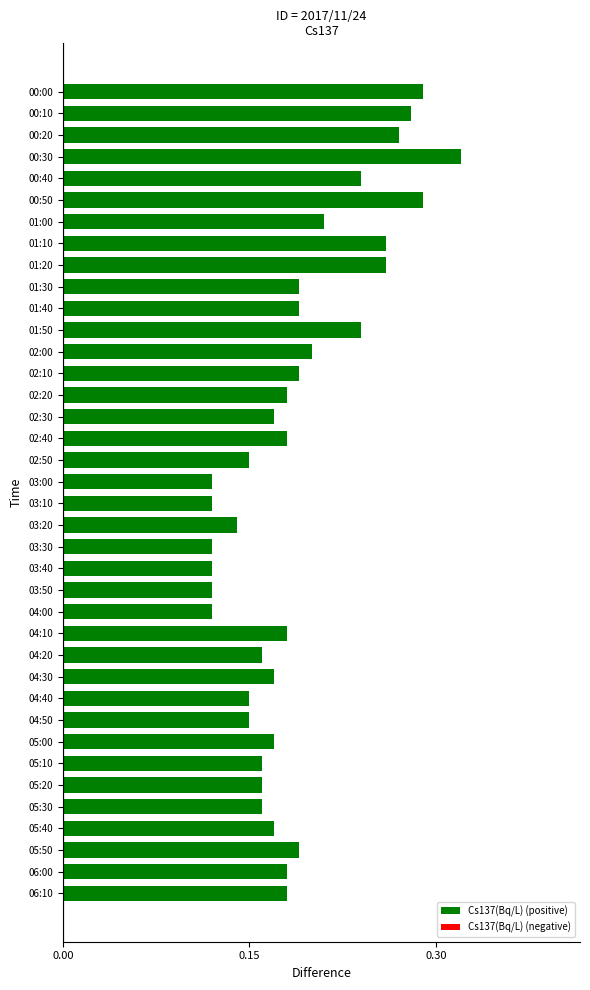

What is the label of the 8th bar from the bottom?

05:00